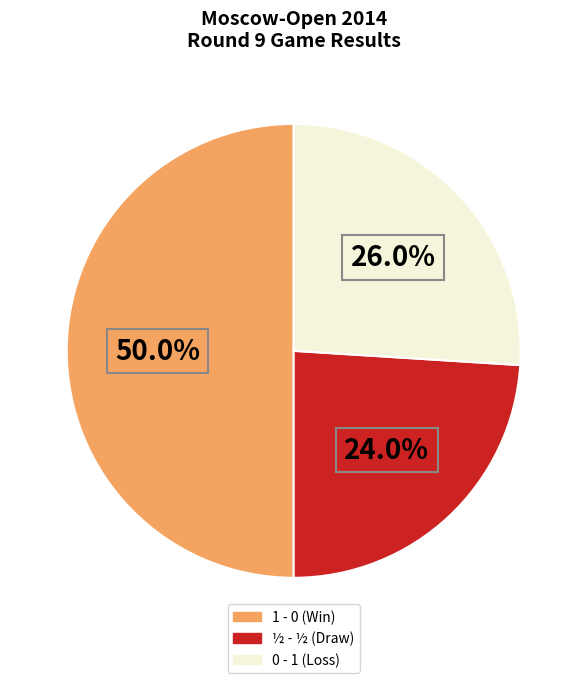

To the nearest percent, what is the difference between the largest and smallest slice percentages?

26%